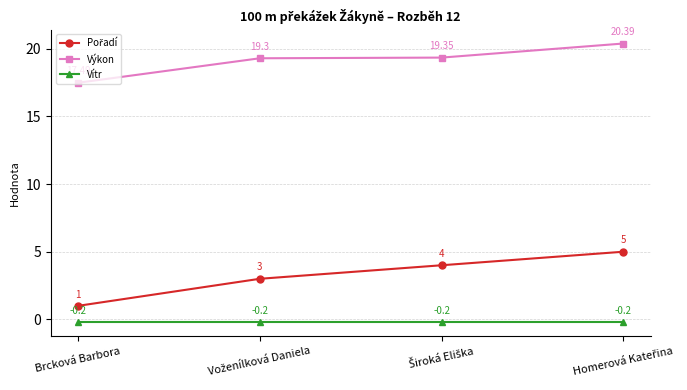

True or false: Vítr has more than 2 interior local peaks.

False